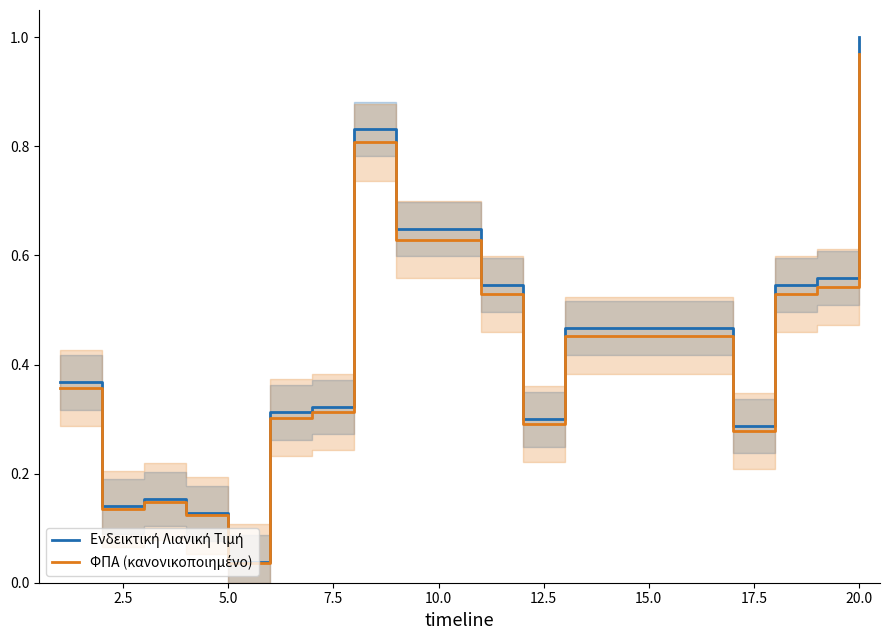

At how many categories does at least one series exceed 0?

20